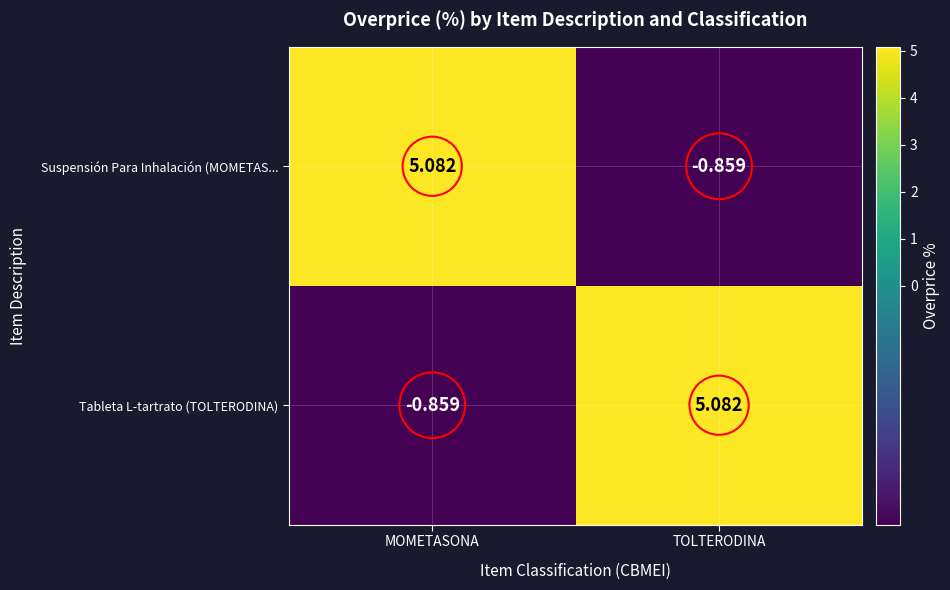

Rank the categories by Suspensión Para Inhalación (MOMETAS... value from lowest to highest.

TOLTERODINA, MOMETASONA